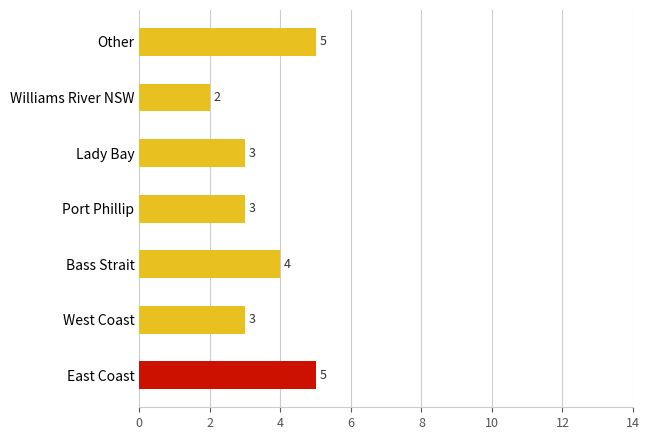

What is the change in value from Lady Bay to Other?

+2